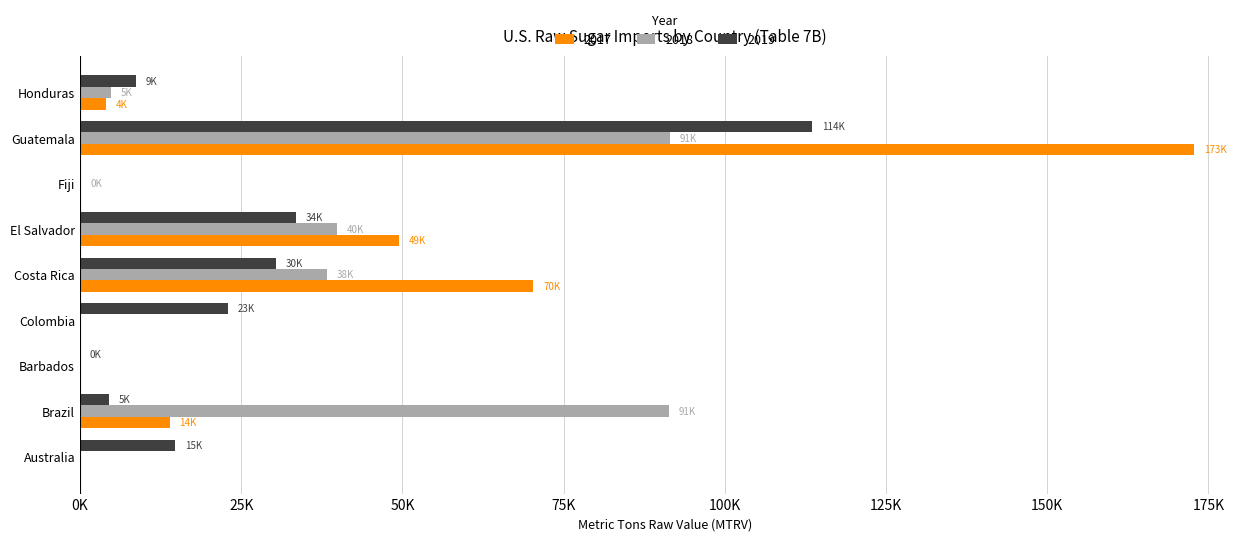

What are all the series names shown in the legend?

2017, 2018, 2019